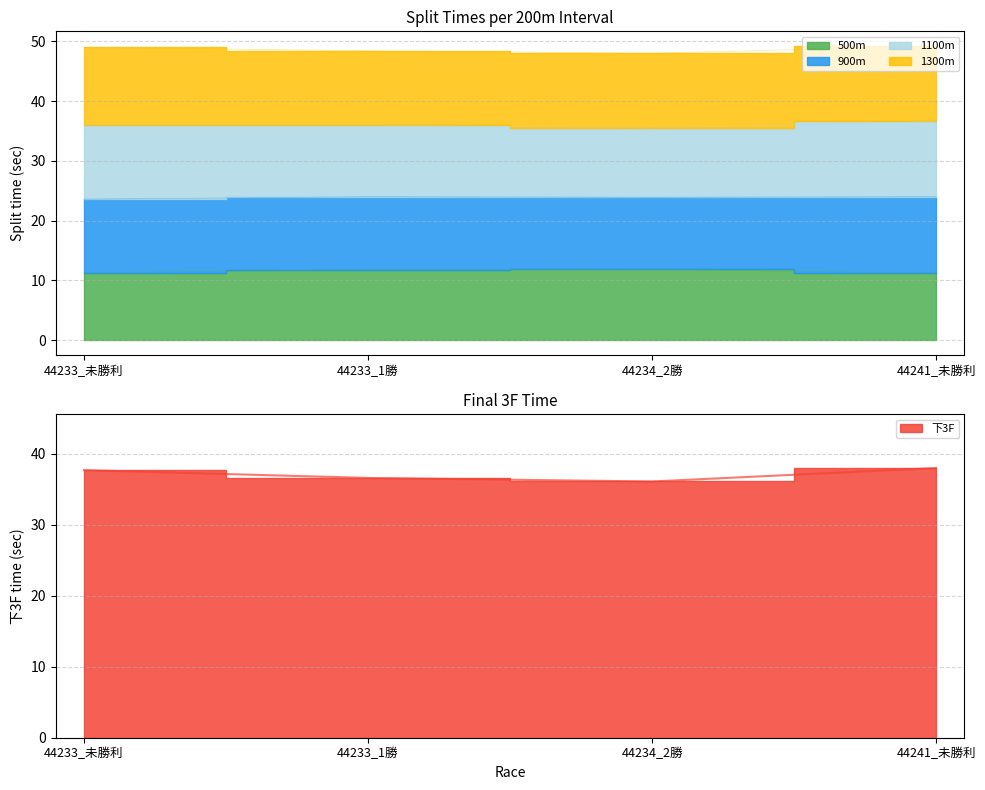

Count the 500m values in the range 11 to 12.

4